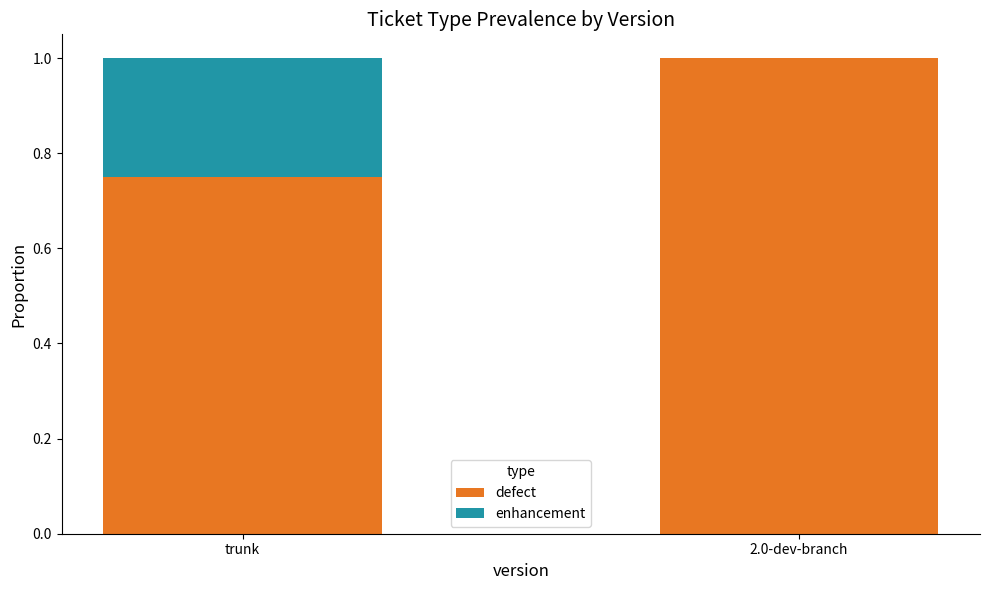

What is the highest value of the defect series?

1.0